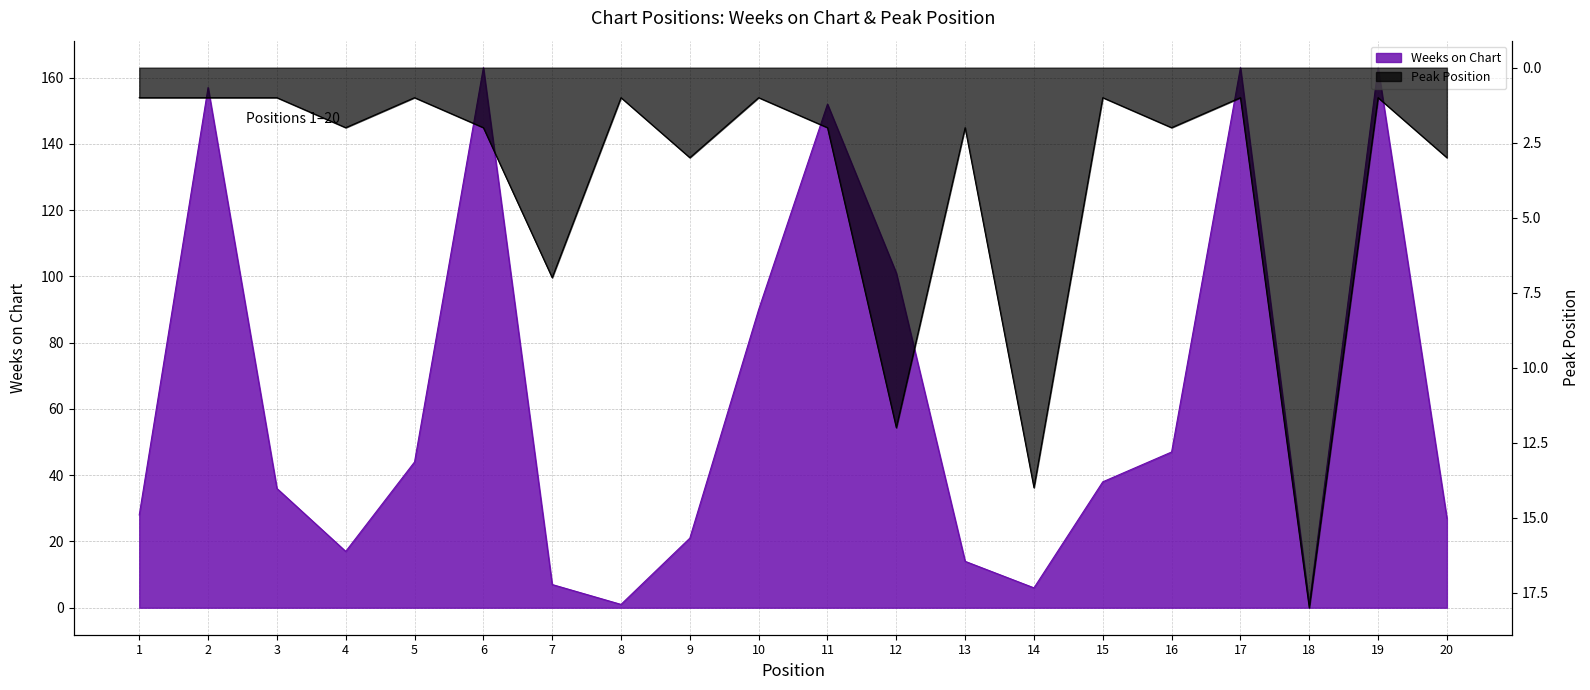

The value of Peak Position at 12 is 12. True or false?

True